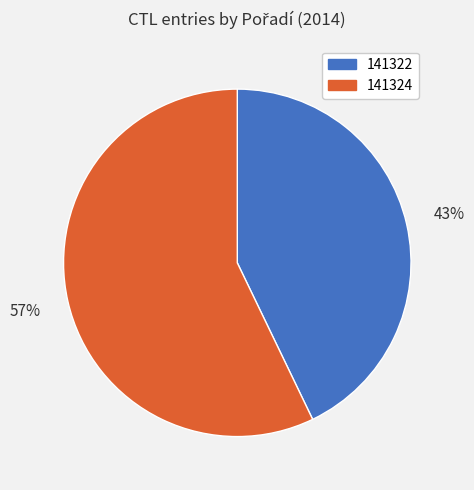

To the nearest percent, what percentage of the pie is 141322?

43%